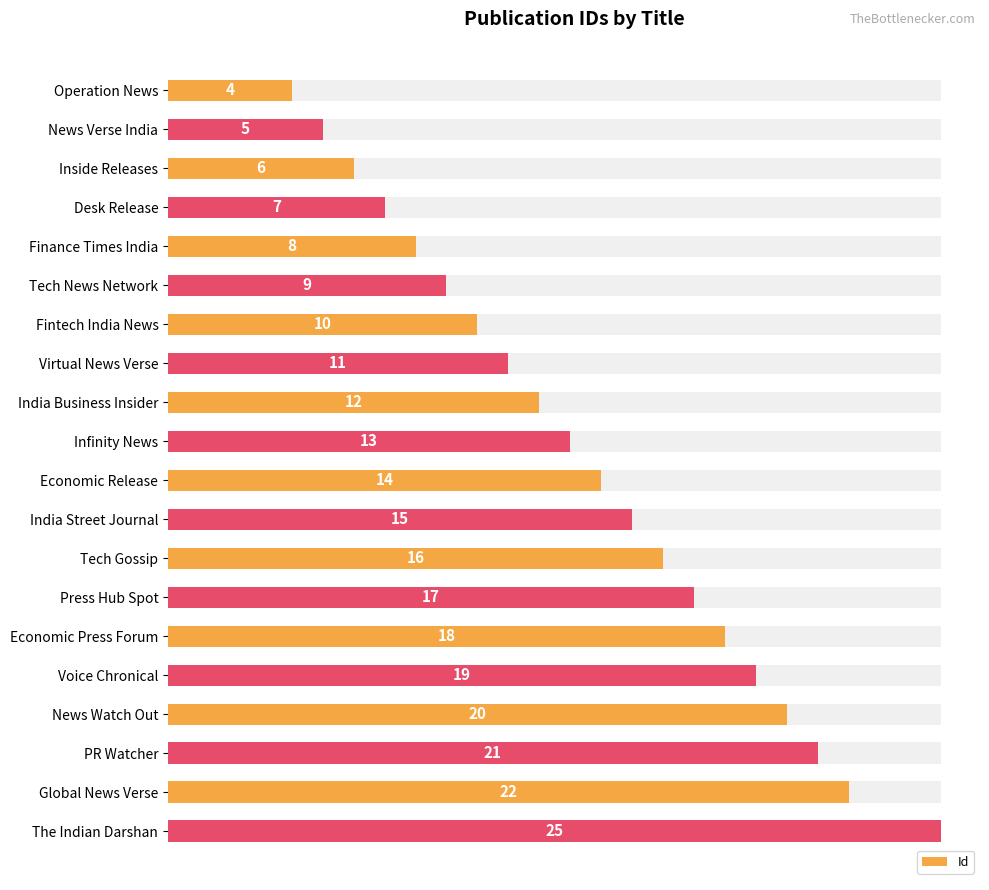

Reading left to right, what are all the values shown in this chart?

4	5	6	7	8	9	10	11	12	13	14	15	16	17	18	19	20	21	22	25